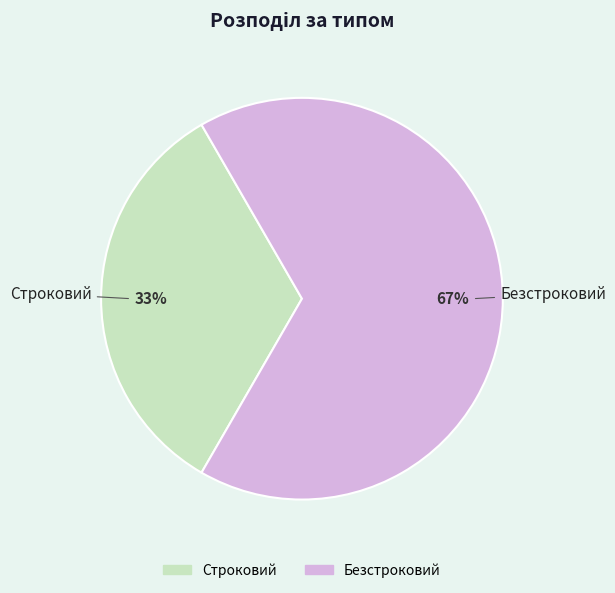

Rank the categories by value from lowest to highest.

Строковий, Безстроковий